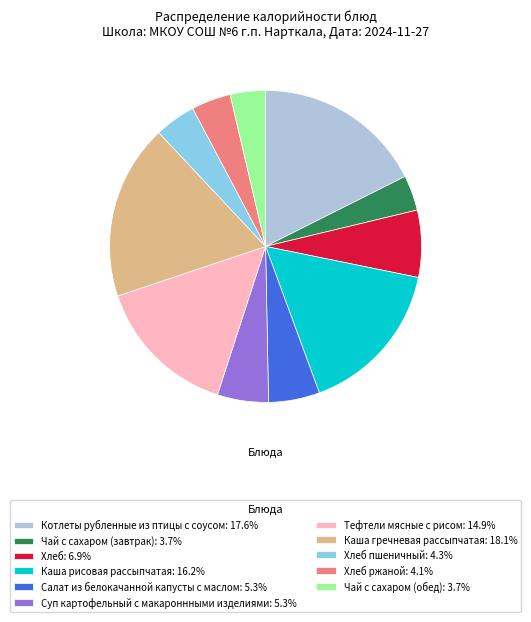

Is there any slice that represents more than half of the pie?

No